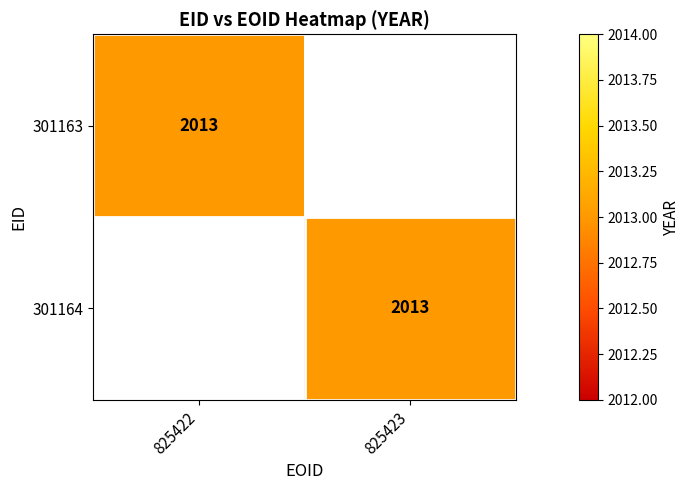

Count the number of data series in this chart.

2